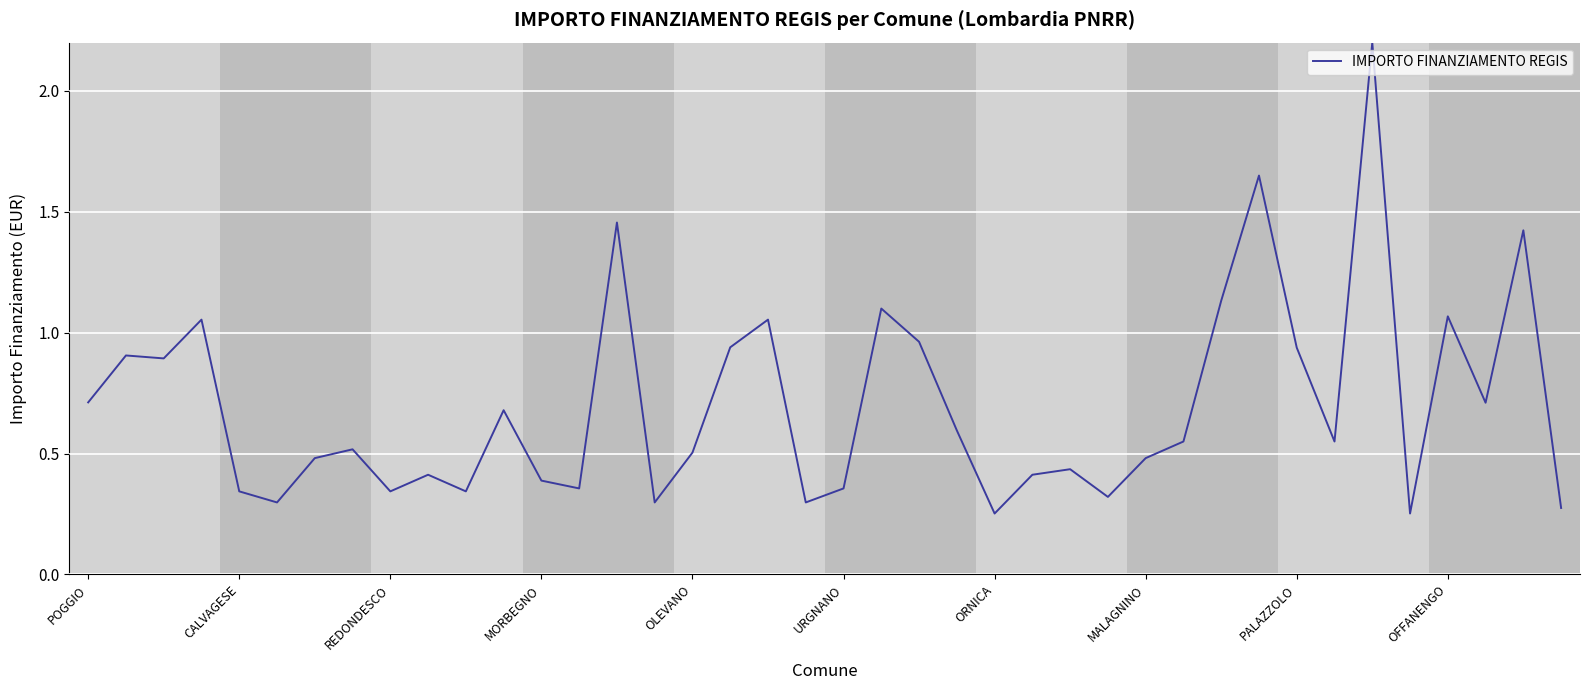

What is the difference between the maximum and minimum values?

1.9